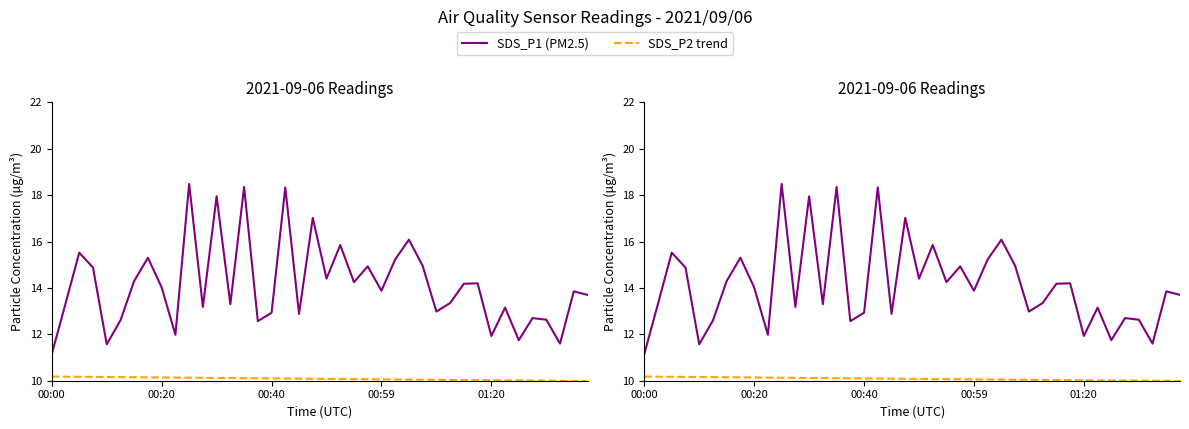

Rank the series by their average value, from lowest to highest.

SDS_P2 trend, SDS_P1 (PM2.5)